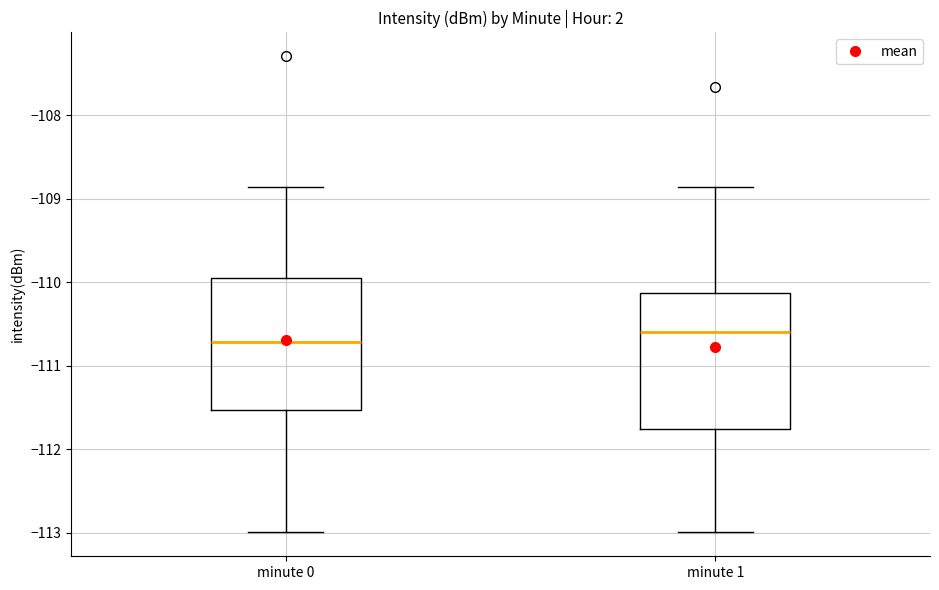

Reading left to right, read every box against the y-axis: the position of its median line, the range the box covers, and the ends of its whiskers. The values are not printed on the chart, so give them approximately, as read against the axis.

minute 0: median -110.7, box -111.5 to -109.9, whiskers -113.0 to -108.9
minute 1: median -110.6, box -111.8 to -110.1, whiskers -113.0 to -108.9